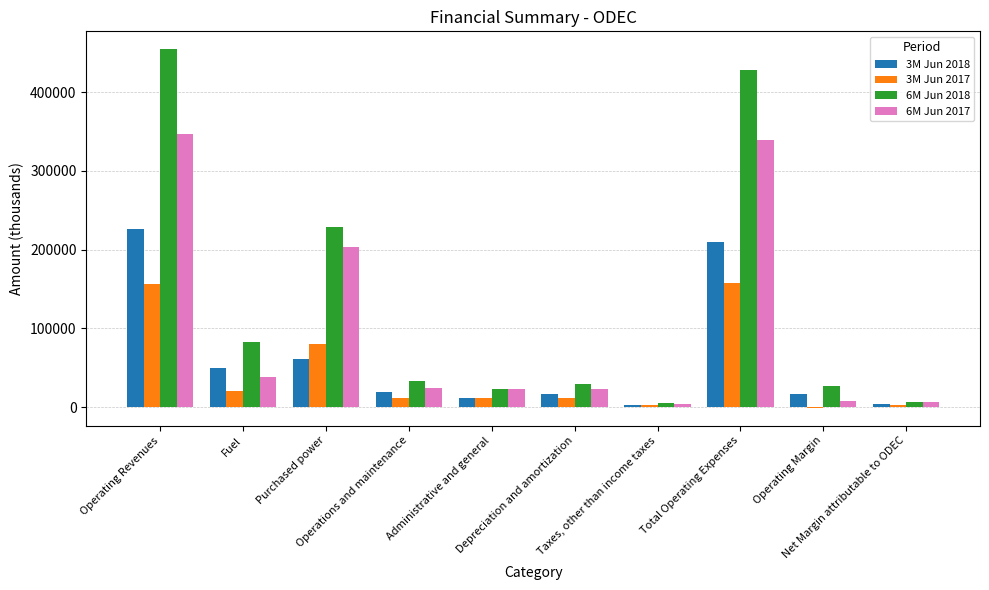

Which series has the largest total across all categories?

6M Jun 2018